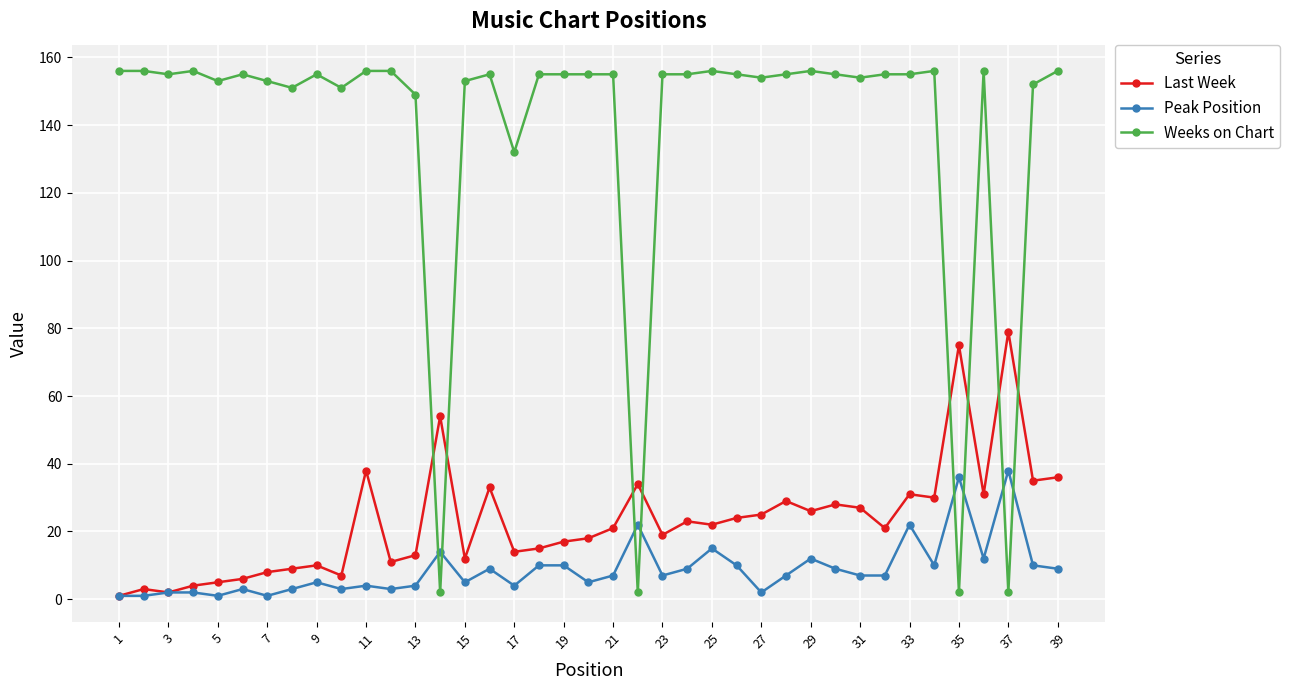

In Last Week, how many points are lower than both neighbors (excluding endpoints)?

12